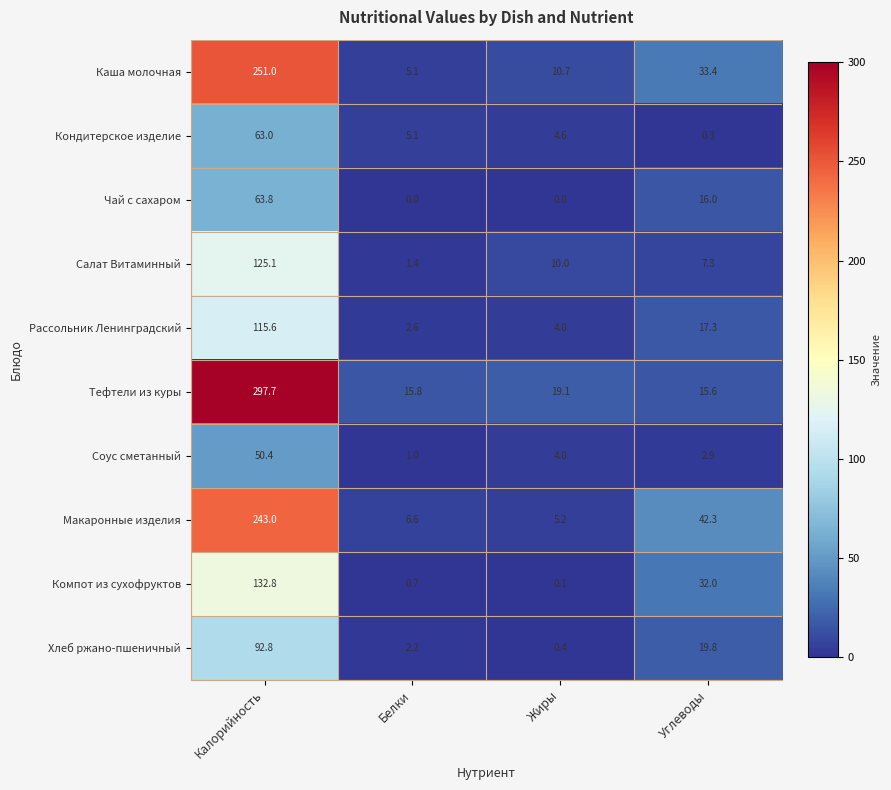

Is it true that Хлеб ржано-пшеничный equals 2.2 at Белки?

True